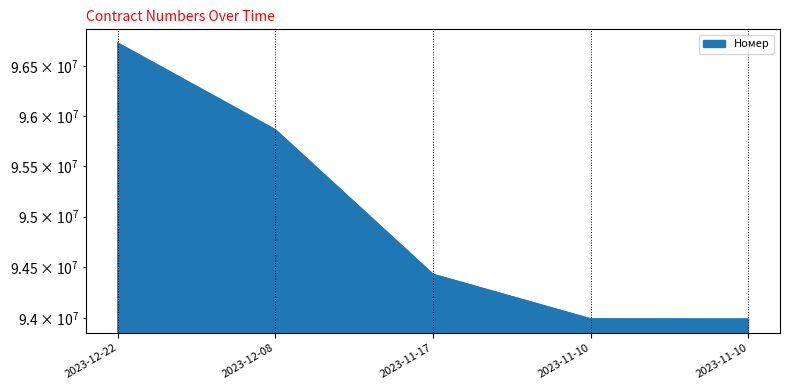

Does the chart have visible grid lines?

Yes